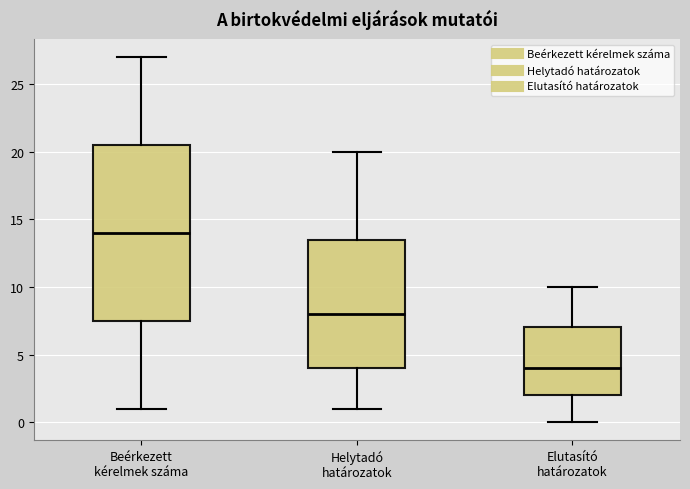

Where does the lower whisker of the box for Elutasító határozatok end on the y-axis? The values are not printed on the chart, so give them approximately, as read against the axis.

0.0